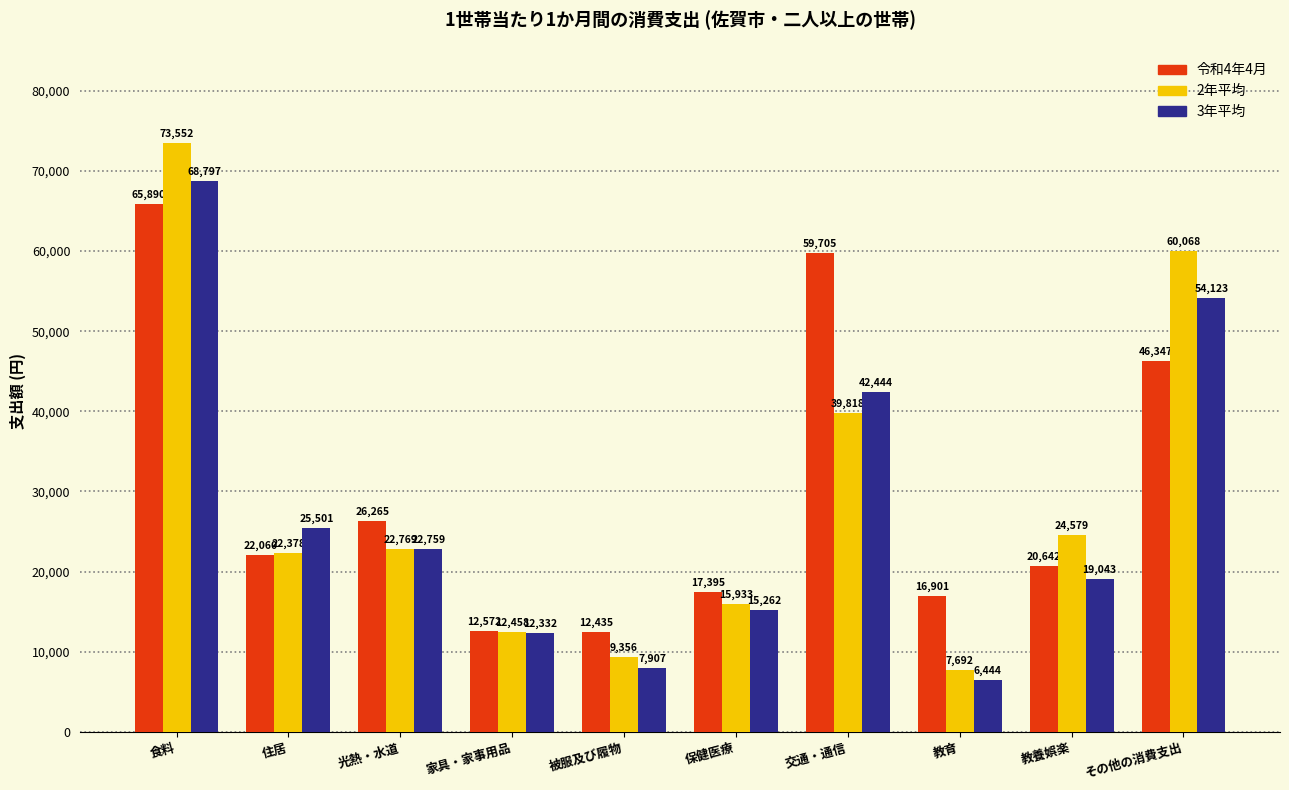

What is the difference between the second highest and minimum values in the 2年平均 series?

52376